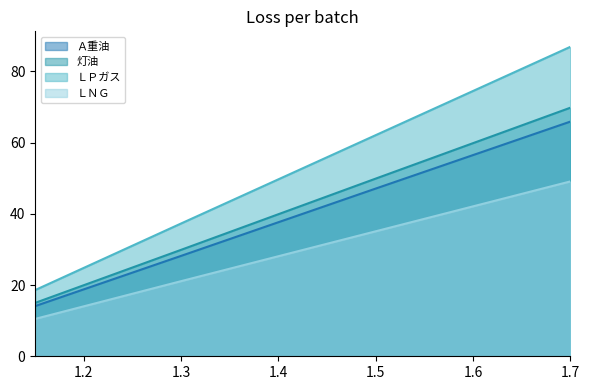

Rank the categories by 灯油 value from highest to lowest.

1.7, 1.5, 1.3, 1.15